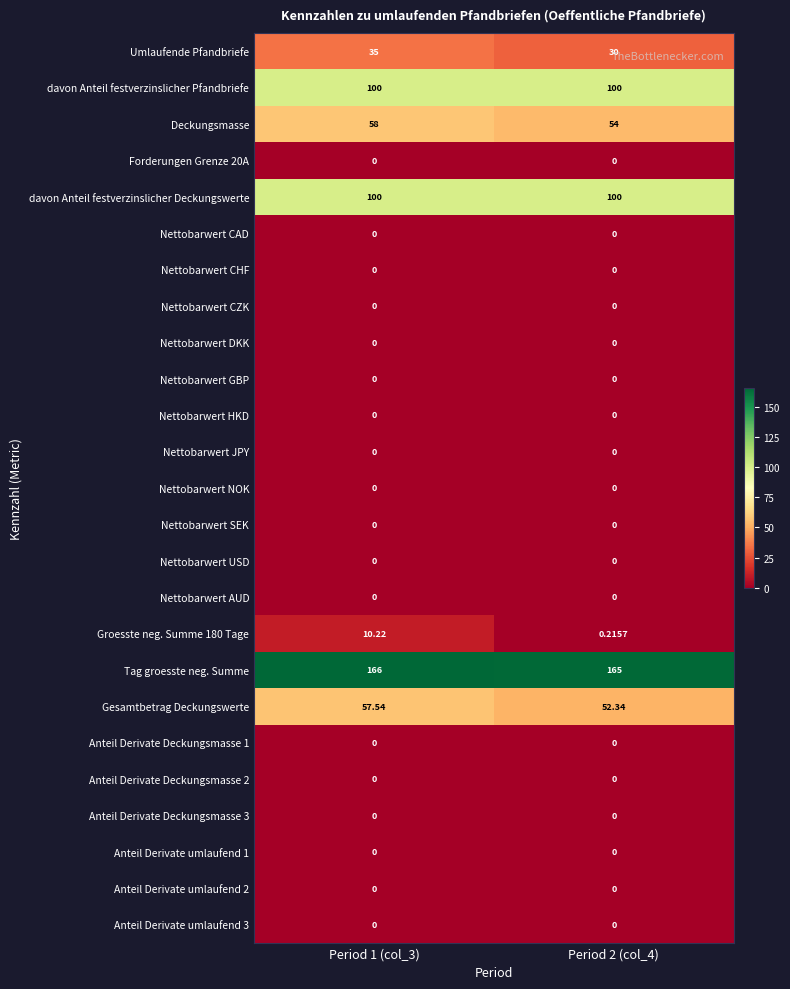

Which series has the largest total across all categories?

Tag groesste neg. Summe